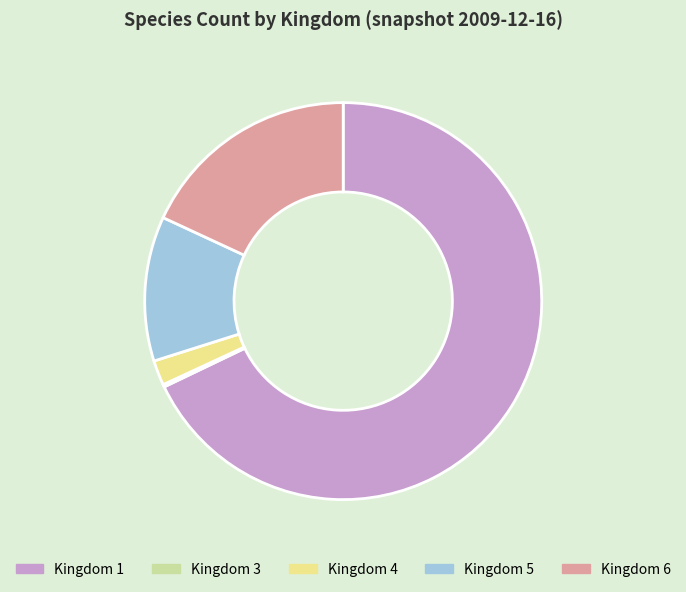

Is there a majority slice in this chart?

Yes